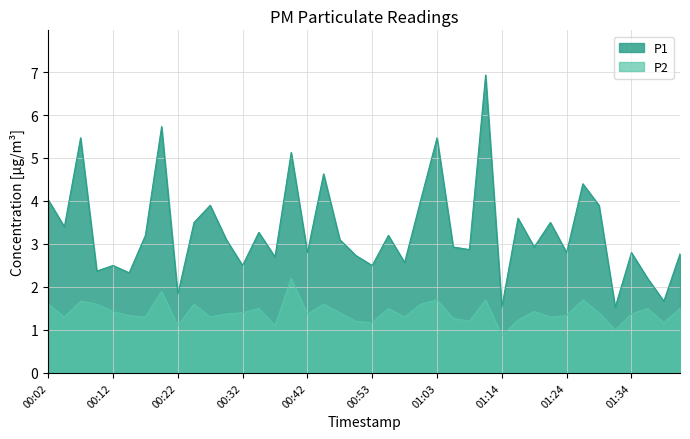

True or false: P2 has a value of 2.5 at 00:07.

False